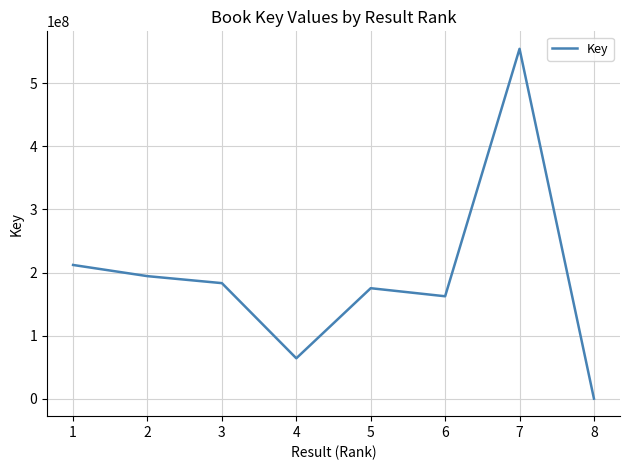

How many lines are shown in the chart?

1